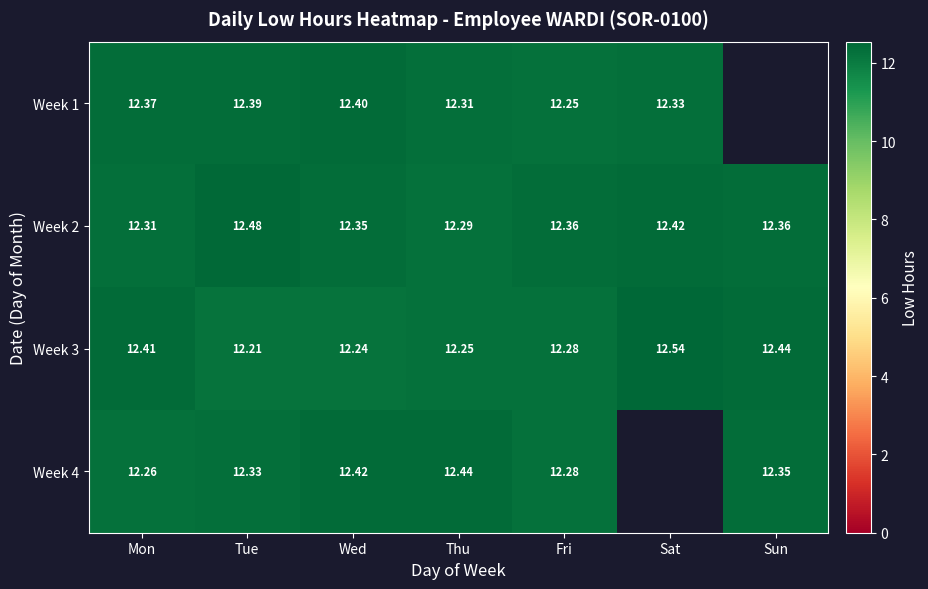

What is the spread (max minus min) of values at Tue?

0.3